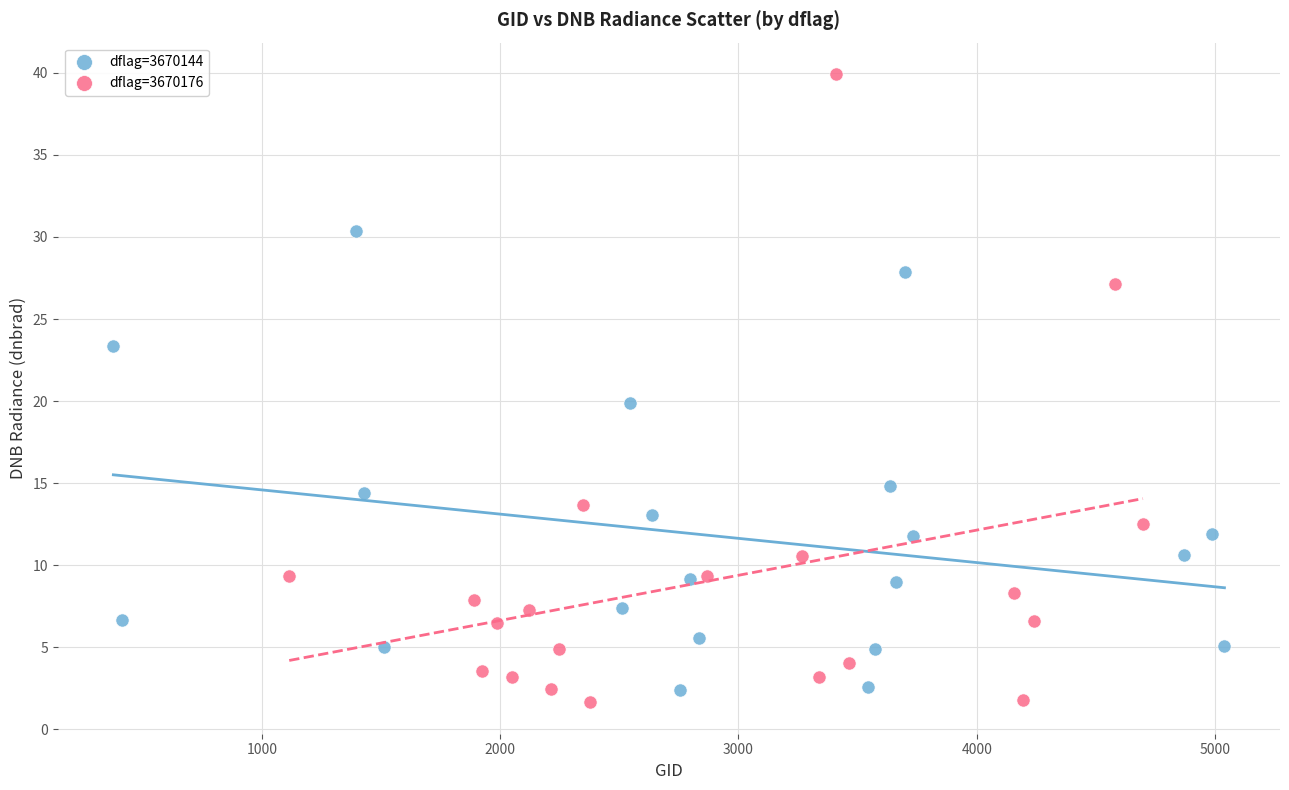

Which series has the largest Y range (max minus min)?

dflag=3670176